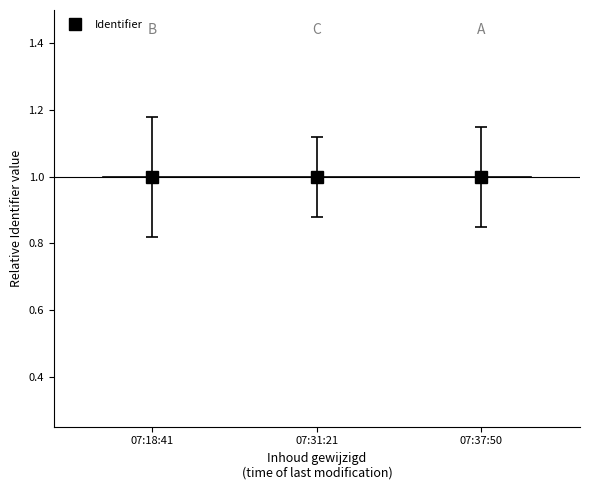

What is the value of the Identifier point at the 3rd from the left?

1.0